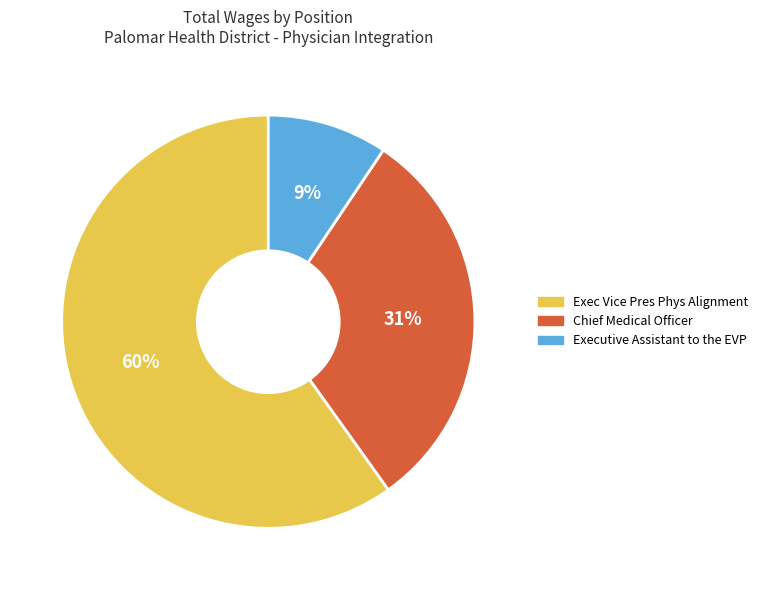

To the nearest percent, what is the average slice percentage?

33%